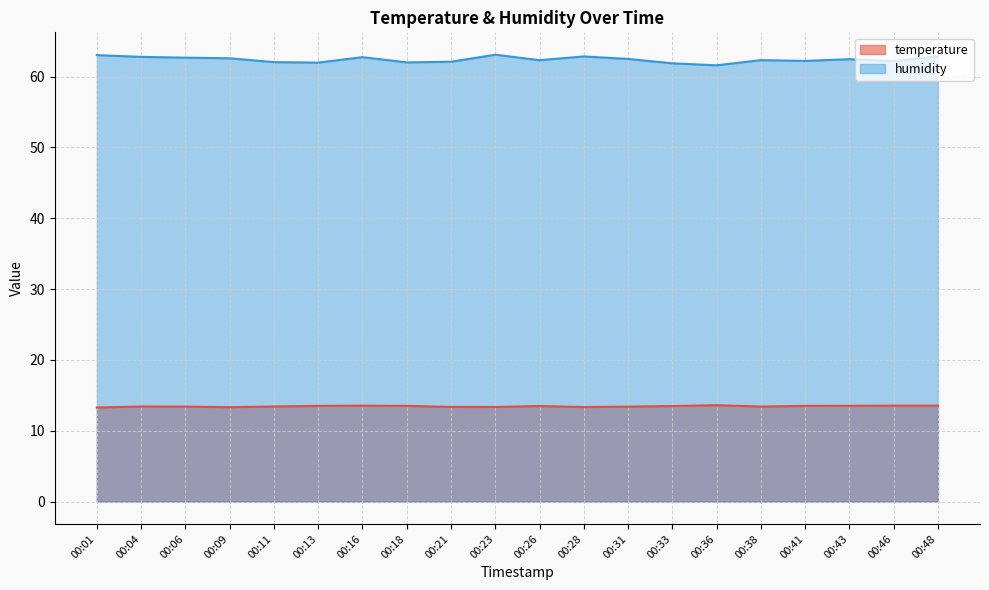

At 00:31, list the series in order from largest to smallest.

humidity, temperature